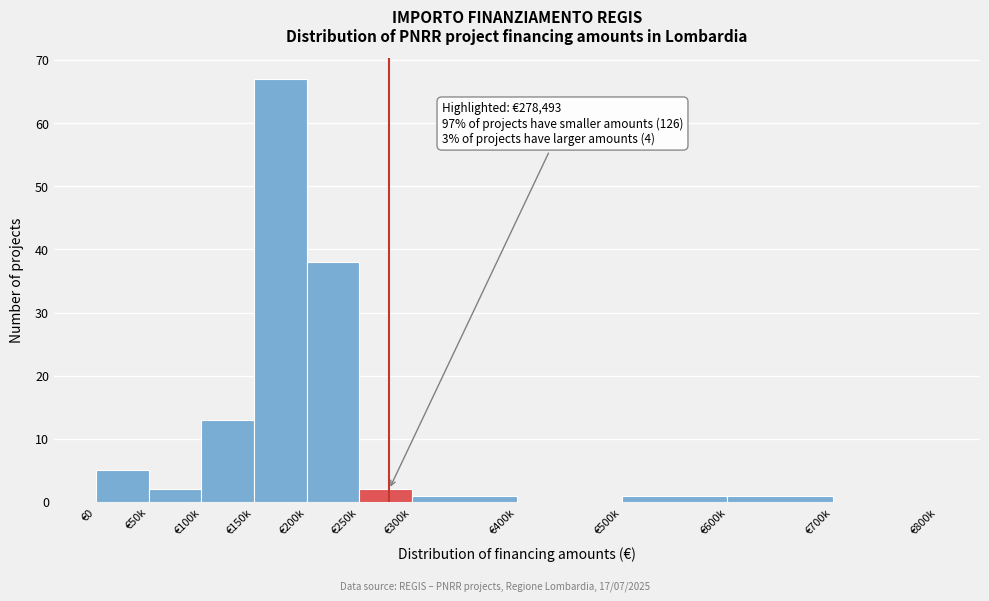

Reading left to right, list all the values displayed in this chart.

€0=5	€50k=2	€100k=13	€150k=67	€200k=38	€250k=2	€300k=1	€400k=0	€500k=1	€600k=1	€700k=0